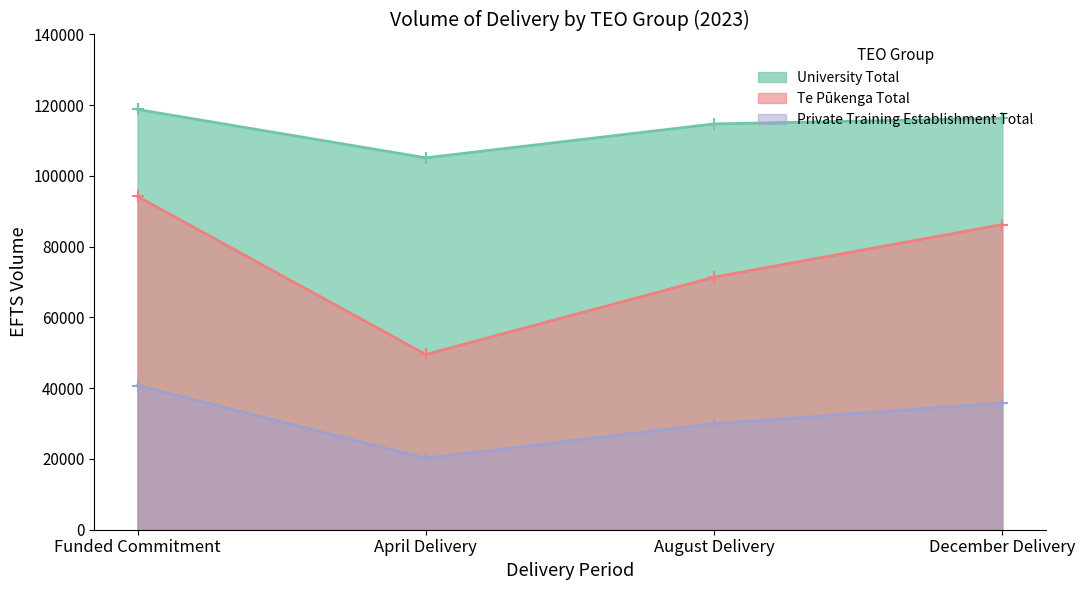

Rank the series by their maximum value, from highest to lowest.

University Total, Te Pūkenga Total, Private Training Establishment Total